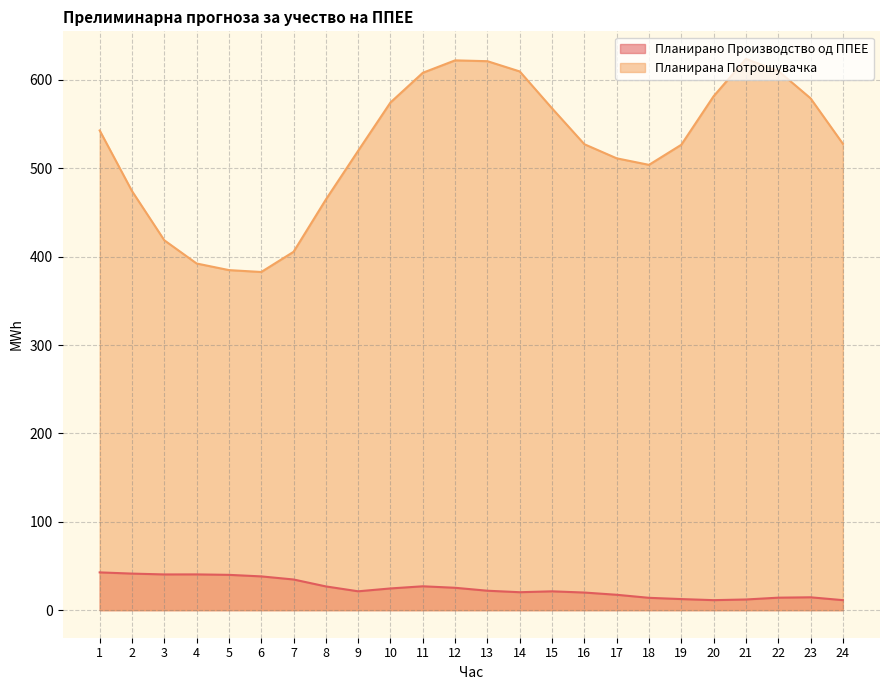

Where is the first local minimum for Планирано Производство од ППЕЕ?

3